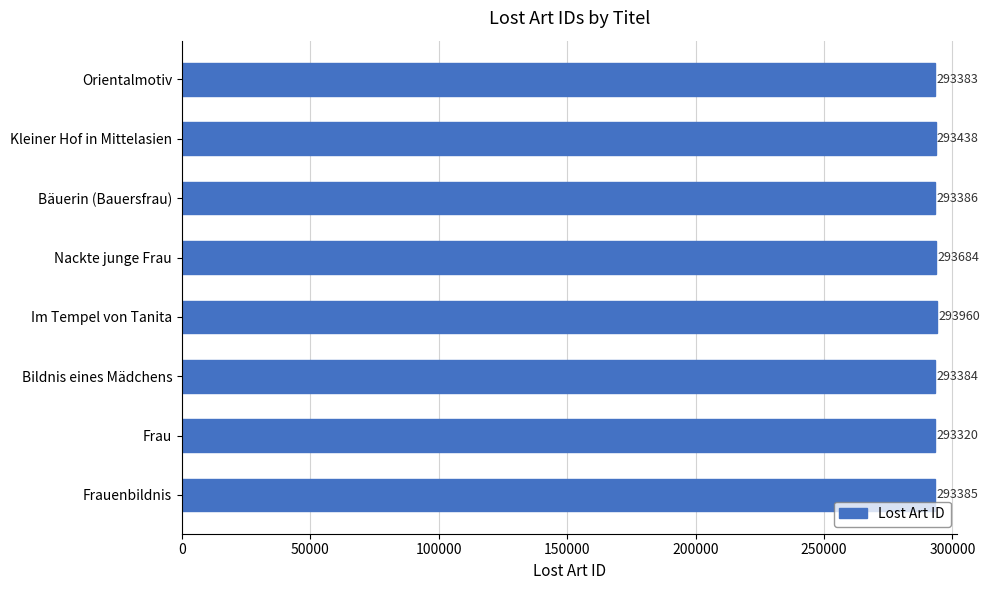

Between Frauenbildnis and Bildnis eines Mädchens, which is larger?

Frauenbildnis